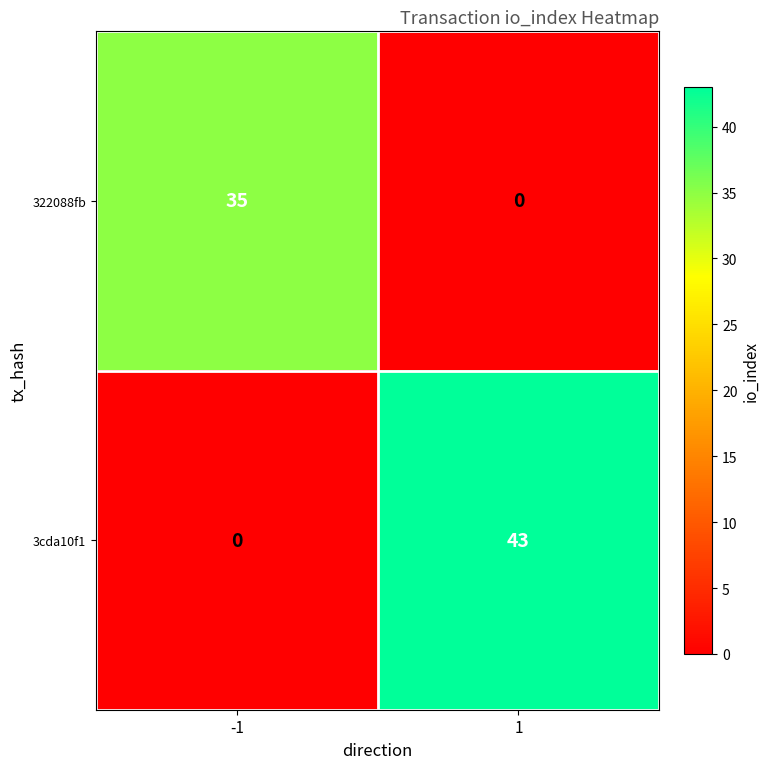

At which category does the chart reach its peak across all series?

1